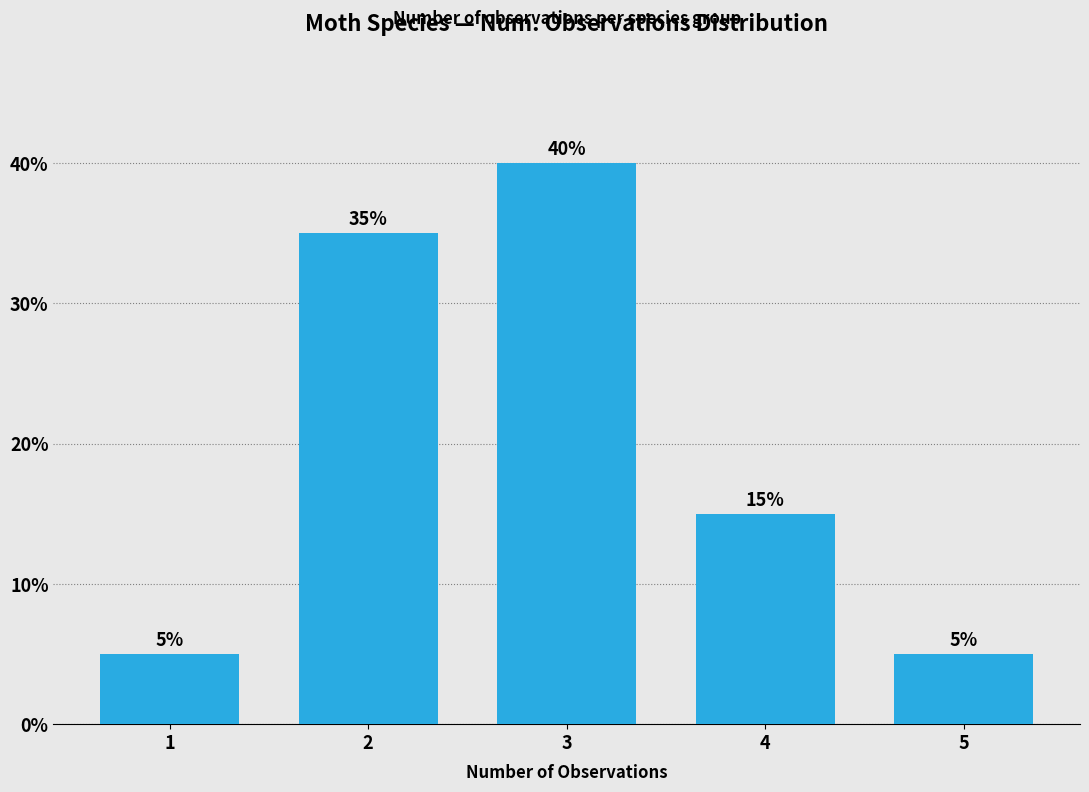

True or false: the data shows 52 at 3.

False